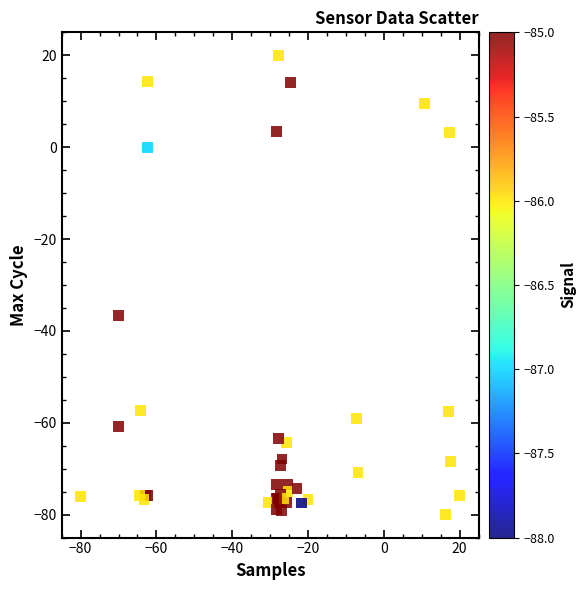

What Y value in the scatter plot is closest to -30?

-36.7